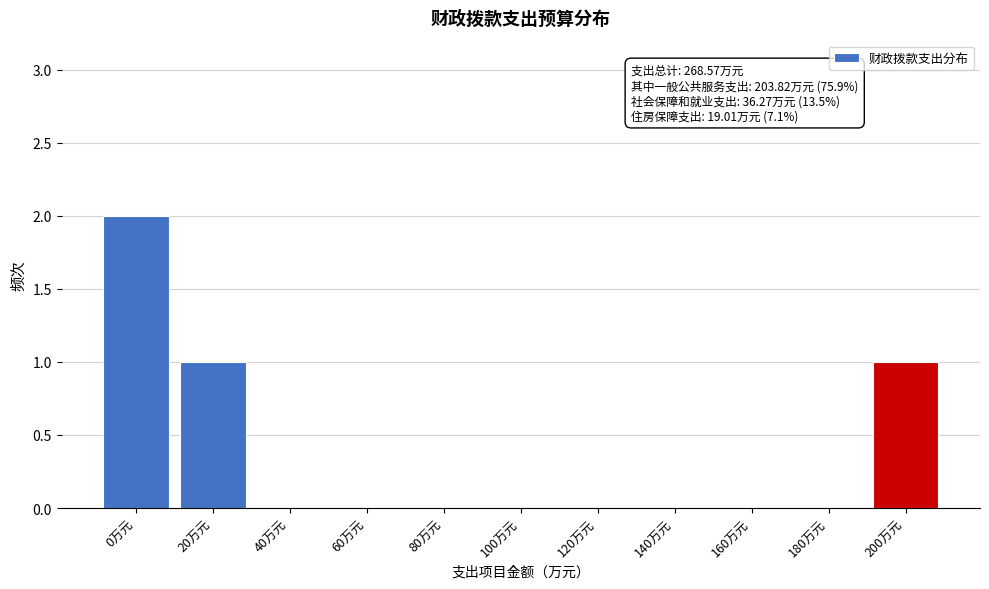

Reading left to right, transcribe all the data shown in this chart.

0万元=2	20万元=1	40万元=0	60万元=0	80万元=0	100万元=0	120万元=0	140万元=0	160万元=0	180万元=0	200万元=1